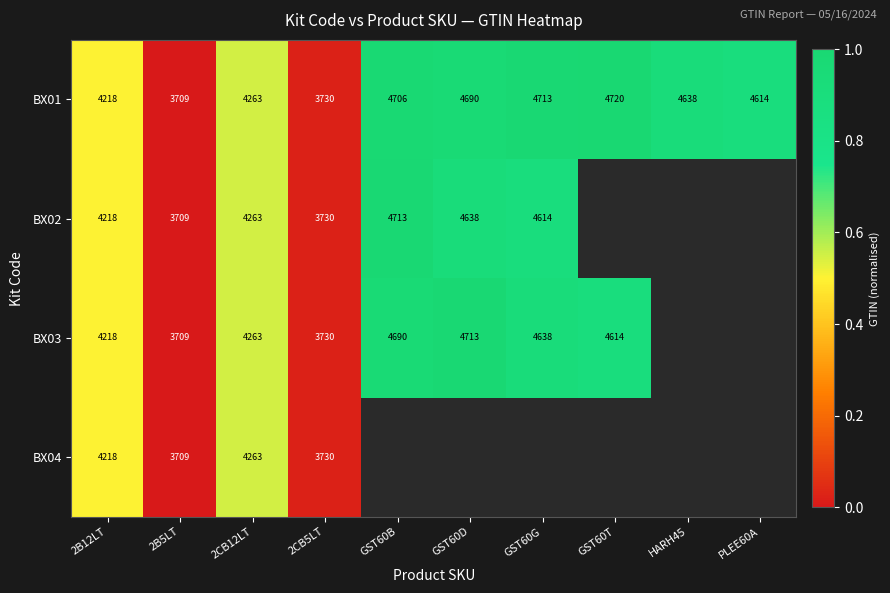

Which has a higher value, GST60D or GST60T?

GST60T